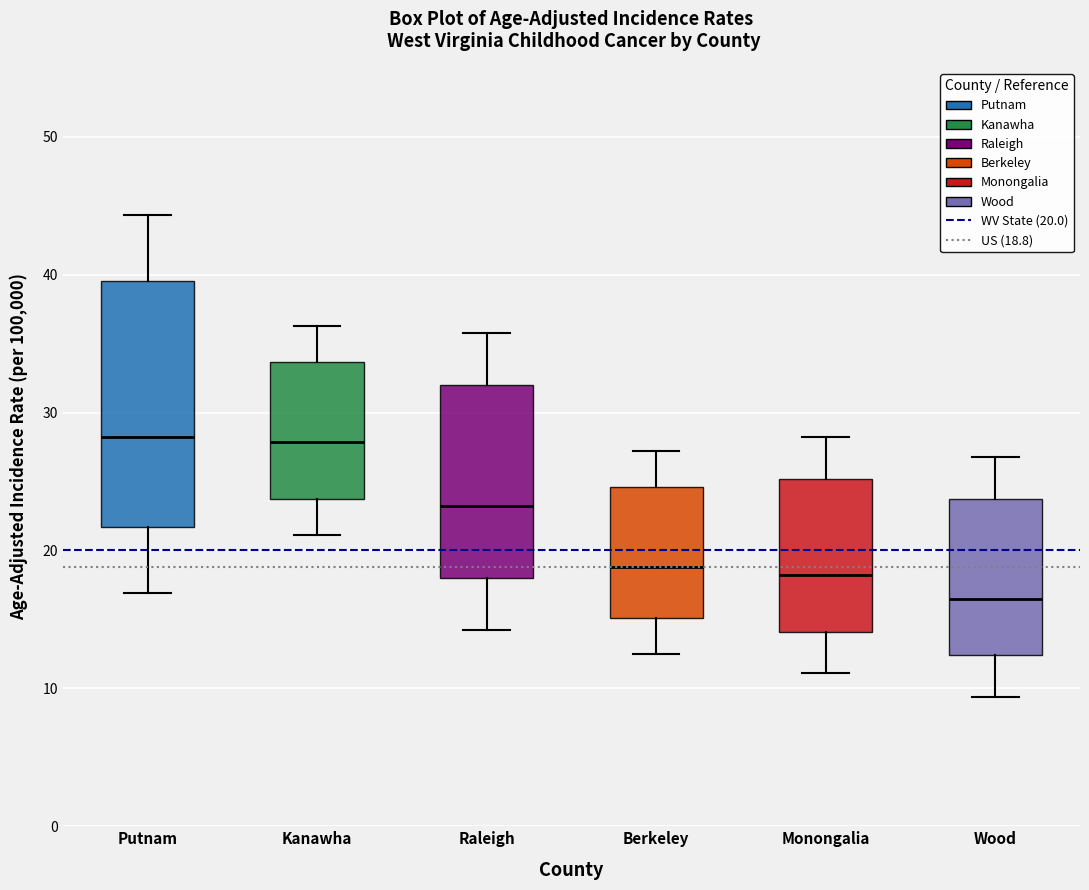

Reading left to right, read every box against the y-axis: the position of its median line, the range the box covers, and the ends of its whiskers. The values are not printed on the chart, so give them approximately, as read against the axis.

Putnam: median 28, box 22 to 40, whiskers 17 to 44
Kanawha: median 28, box 24 to 34, whiskers 21 to 36
Raleigh: median 23, box 18 to 32, whiskers 14 to 36
Berkeley: median 19, box 15 to 25, whiskers 13 to 27
Monongalia: median 18, box 14 to 25, whiskers 11 to 28
Wood: median 17, box 12 to 24, whiskers 9 to 27